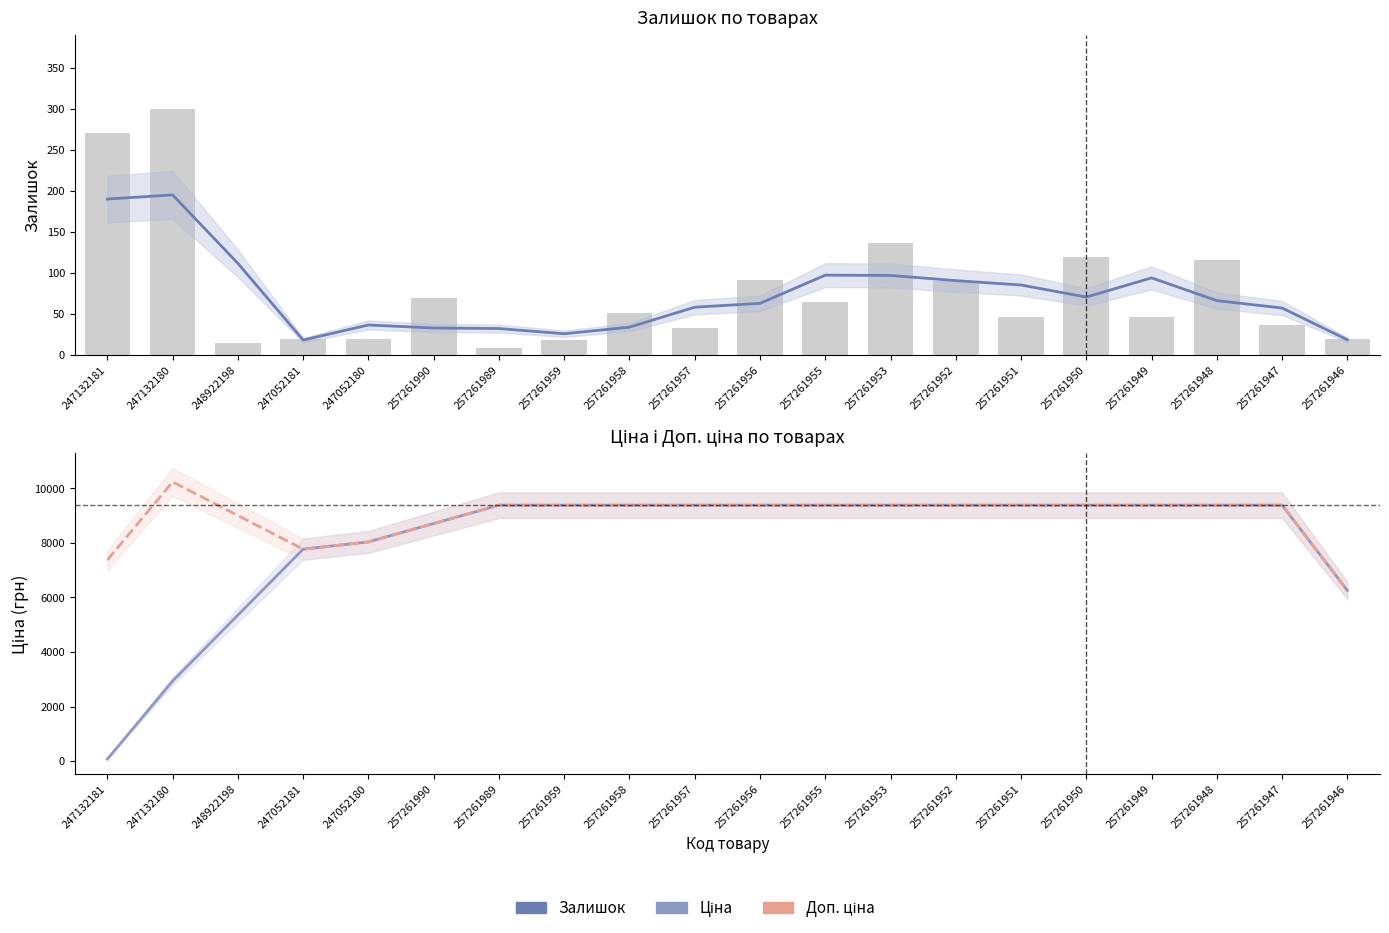

What is the maximum value shown in the chart?

10230.4